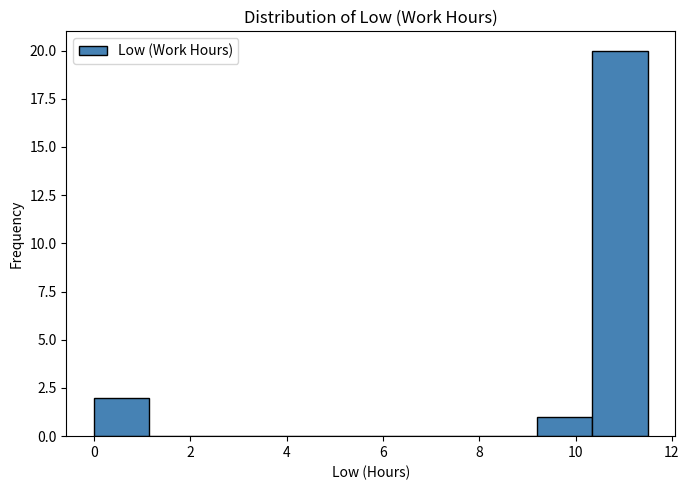

Over which range of the x-axis is the bar tallest?

10.35 to 11.50